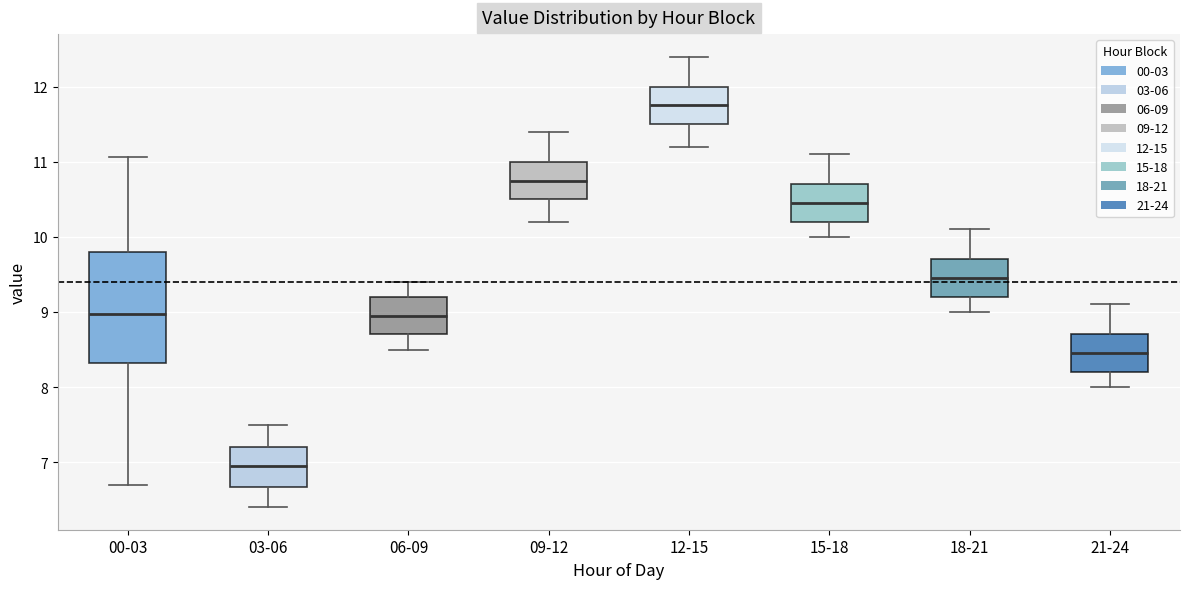

Which box has the lowest median line?

03-06